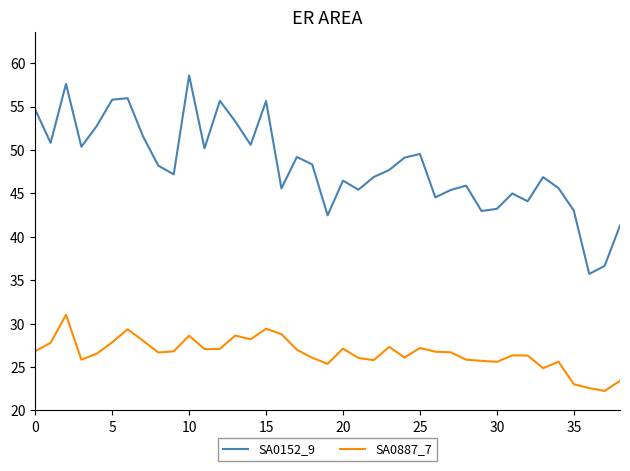

How many lines are shown in the chart?

2